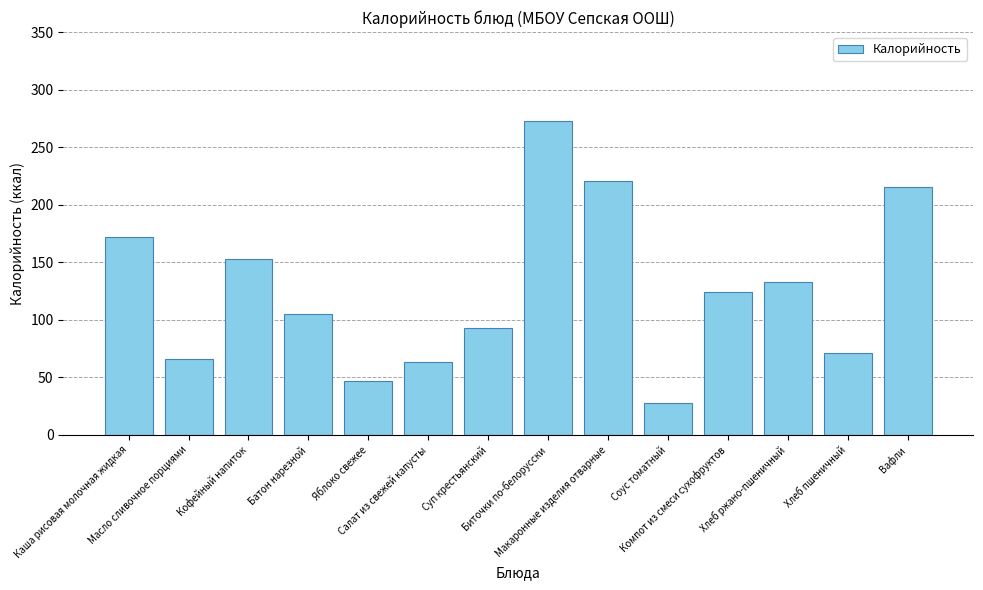

Reading left to right, list all the values displayed in this chart.

Каша рисовая молочная жидкая=172.0	Масло сливочное порциями=66.0	Кофейный напиток=153.0	Батон нарезной=104.8	Яблоко свежее=47.0	Салат из свежей капусты=63.4	Суп крестьянский=92.8	Биточки по-белорусски=272.5	Макаронные изделия отварные=220.5	Соус томатный=28.0	Компот из смеси сухофруктов=124.0	Хлеб ржано-пшеничный=132.6	Хлеб пшеничный=71.4	Вафли=215.6